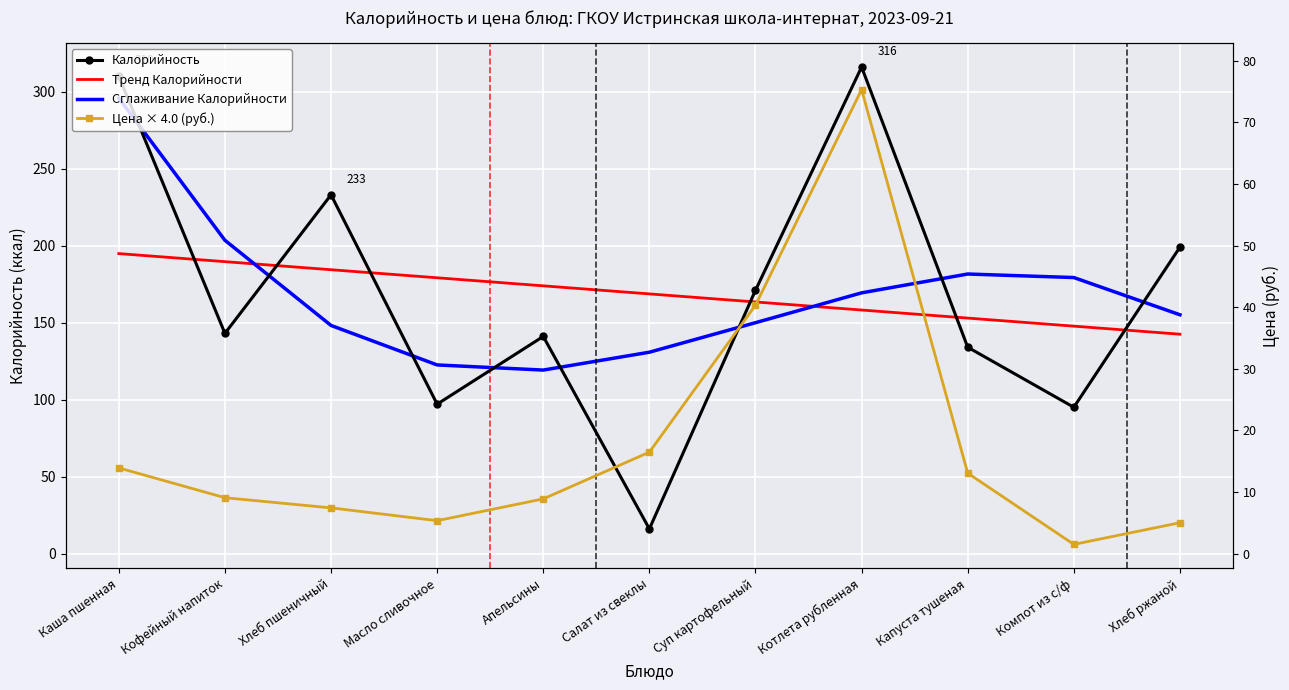

What is the label of the 7th point from the left?

Суп картофельный